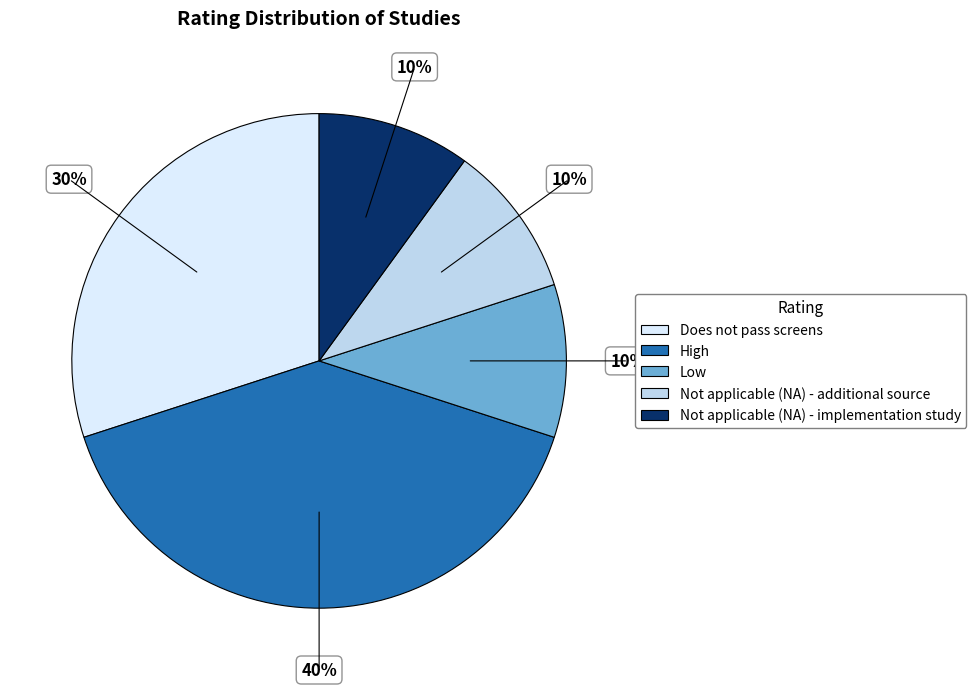

Does Not applicable (NA) - implementation study account for over 50% of the chart?

No